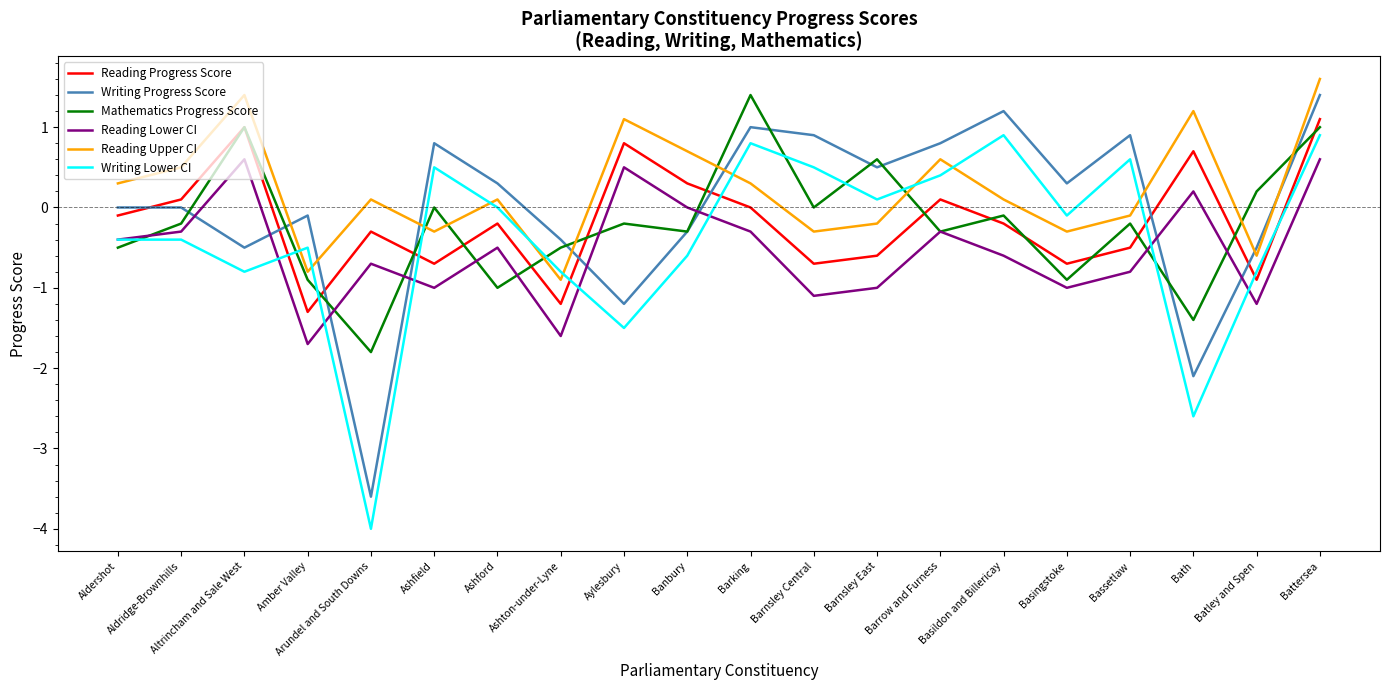

Does the chart have visible grid lines?

No